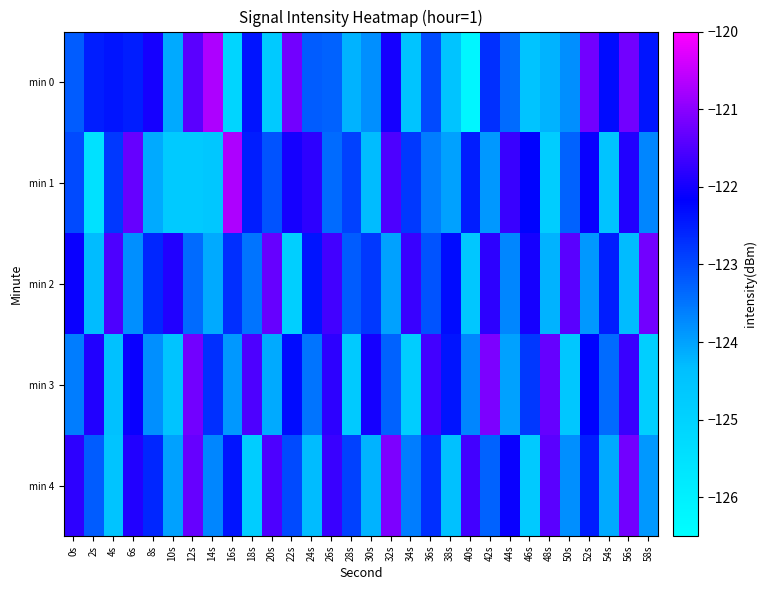

At which category does the chart reach its minimum across all series?

40s